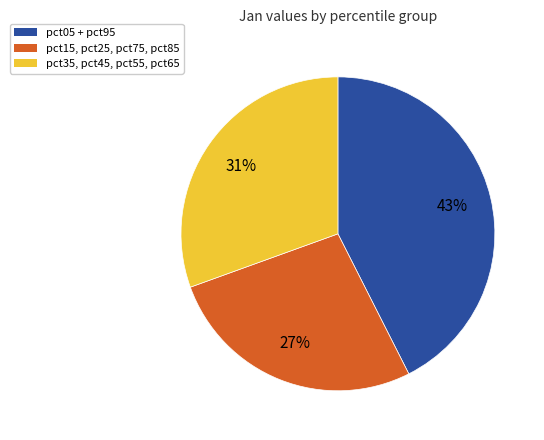

To the nearest percent, what portion does pct05 + pct95 represent?

43%